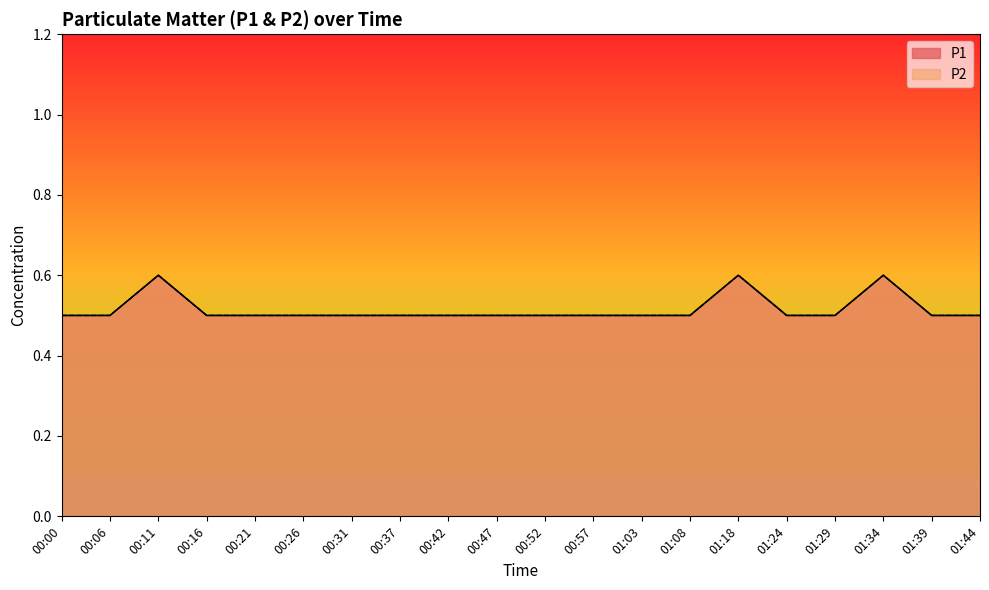

Where is the first local maximum for P2?

00:11